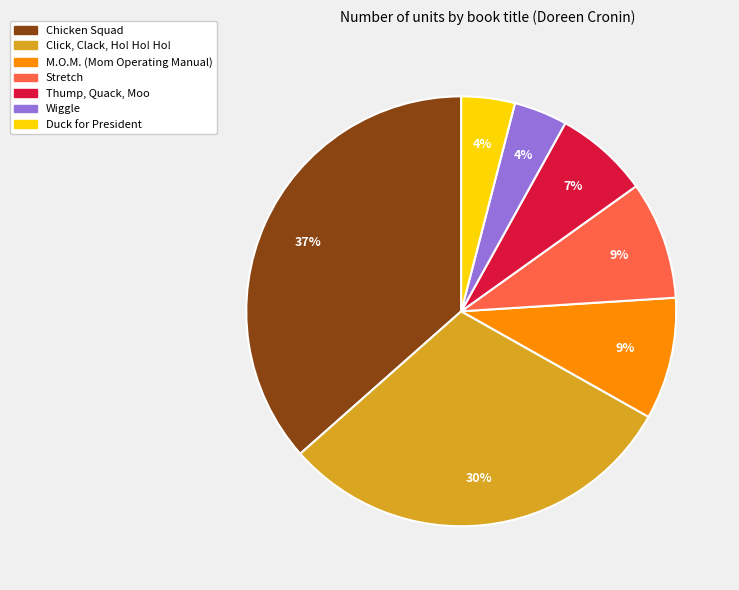

What is the largest slice in the pie chart?

Chicken Squad